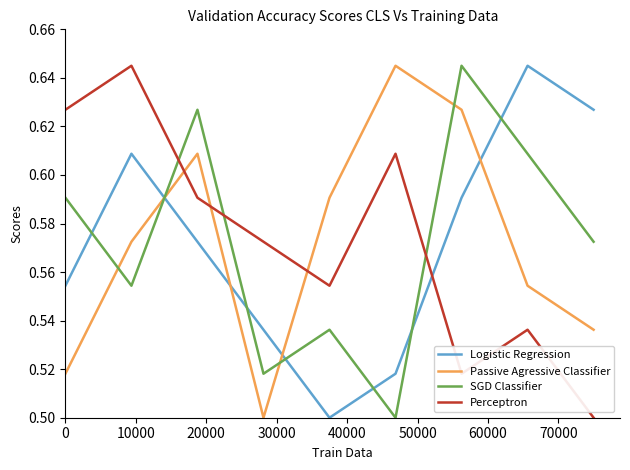

True or false: Passive Agressive Classifier and SGD Classifier intersect in this chart.

True